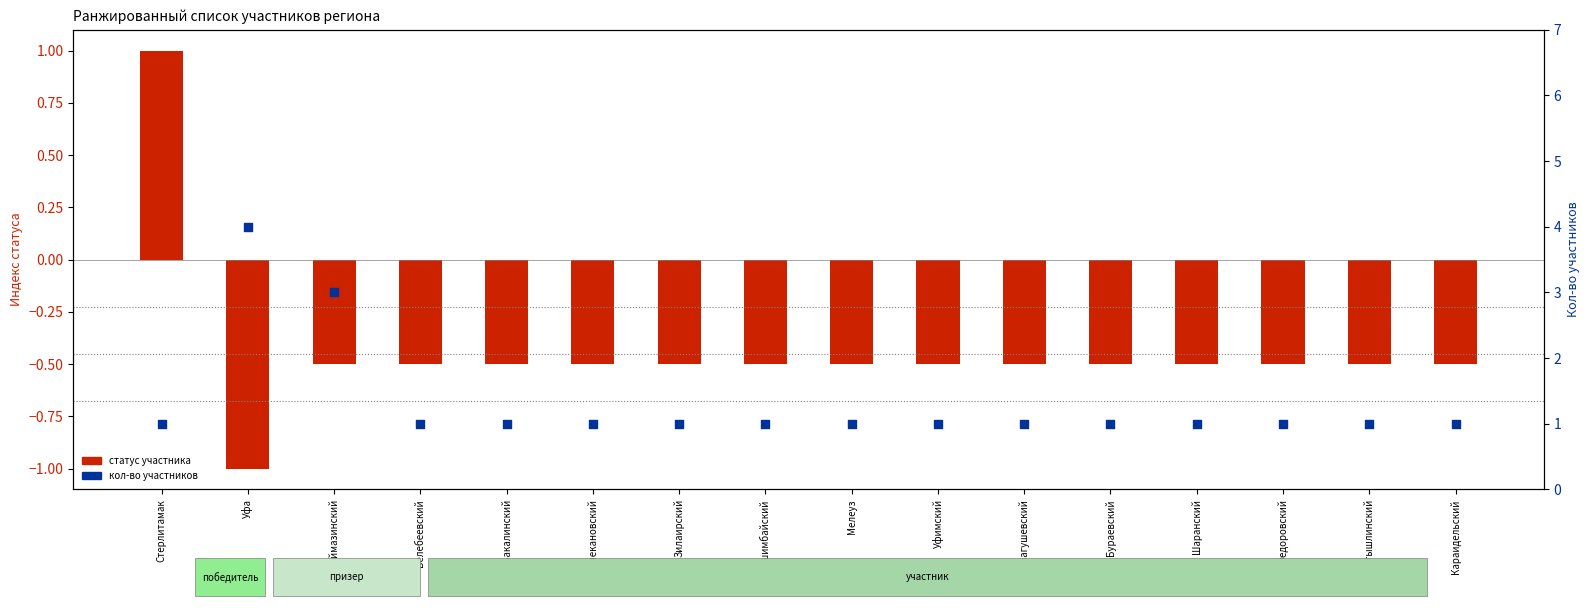

Is the value of кол-во участников at Ишимбайский greater than the value of статус (победитель/призер/участник) at Ишимбайский?

Yes